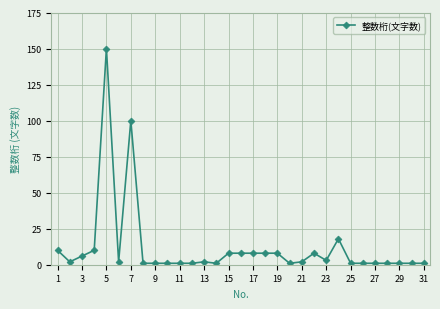

What is the maximum value shown in the chart?

150